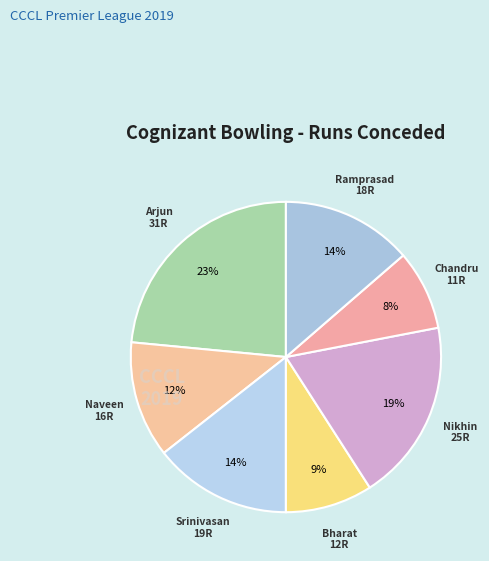

To the nearest percent, what is the average slice percentage?

14%